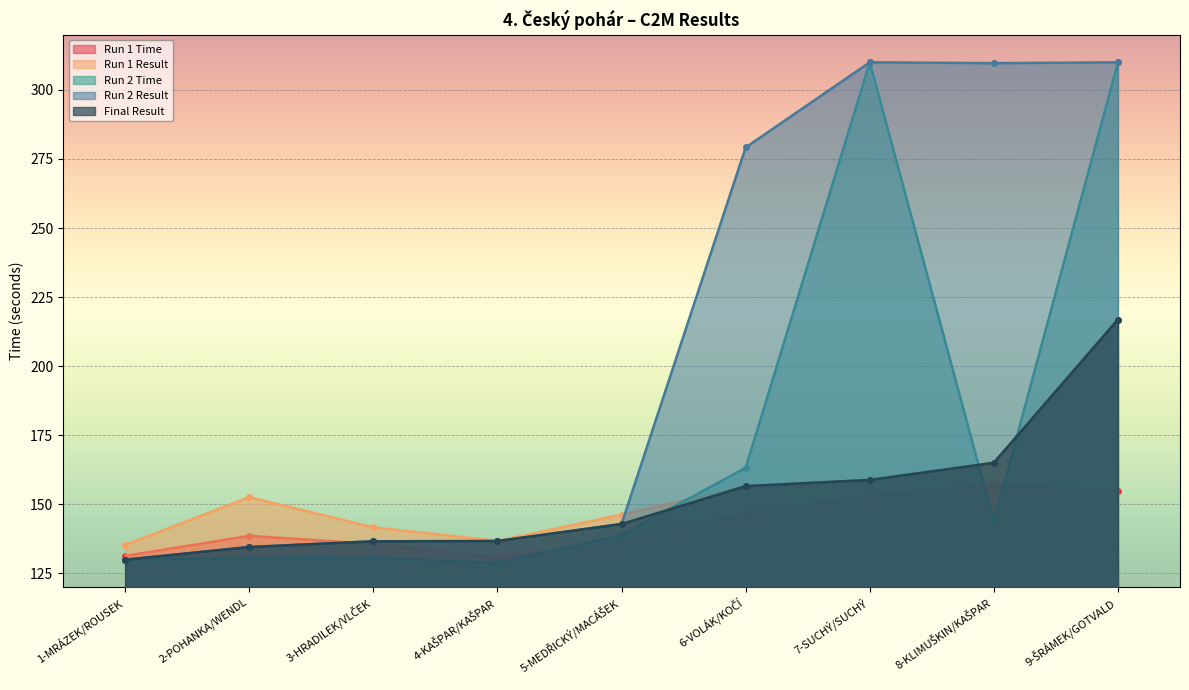

Count the number of categories in the chart.

9